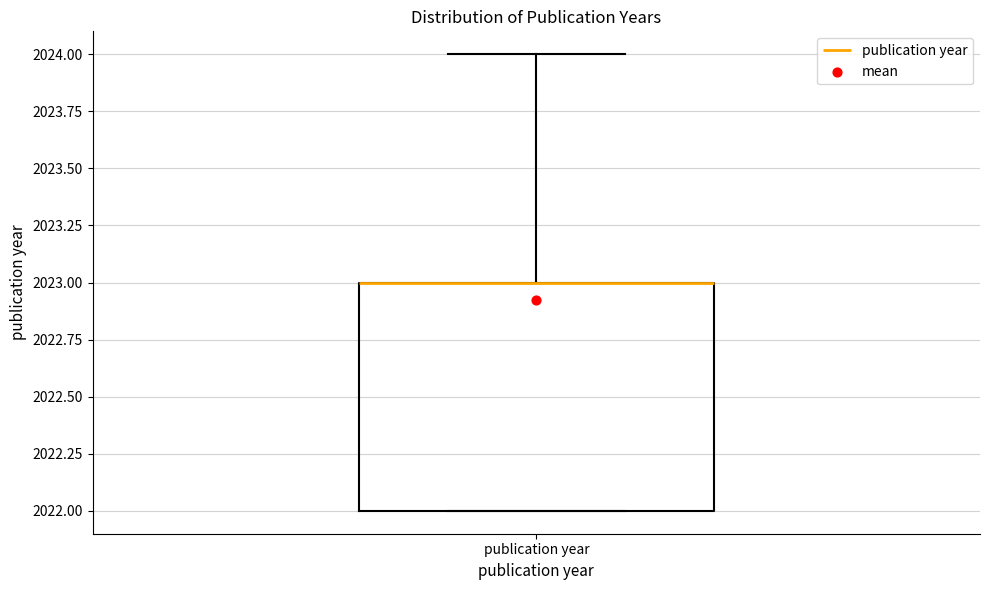

Read this box plot against the y-axis: the position of the median line, the range covered by the box, and the ends of both whiskers. The values are not printed on the chart, so give them approximately, as read against the axis.

median 2023 (drawn on the box's upper edge), box 2022 to 2023, whiskers 2022 to 2024